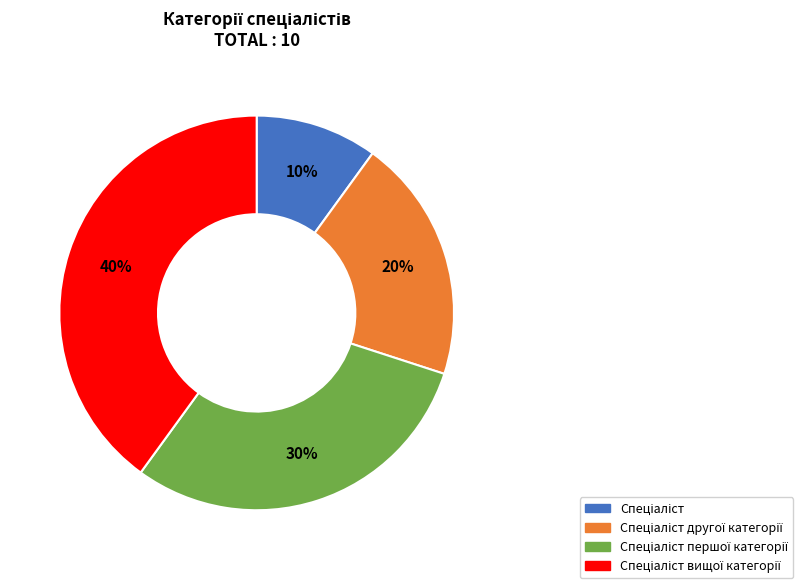

To the nearest percent, what is the difference between the largest and smallest slice percentages?

30%